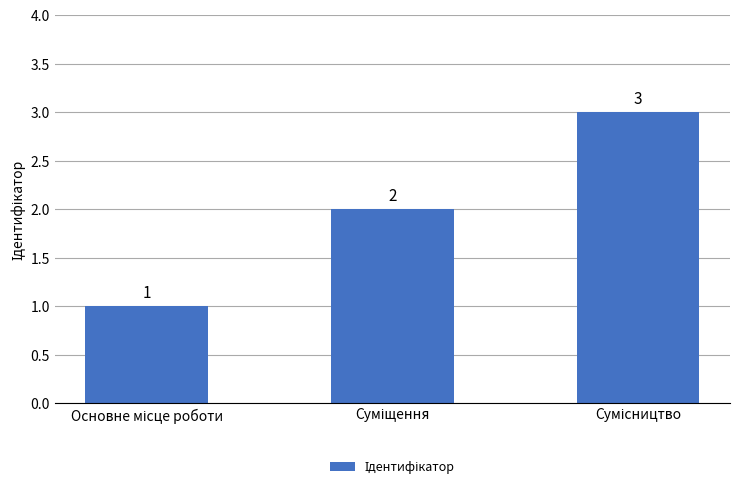

Reading left to right, list all the values displayed in this chart.

1	2	3